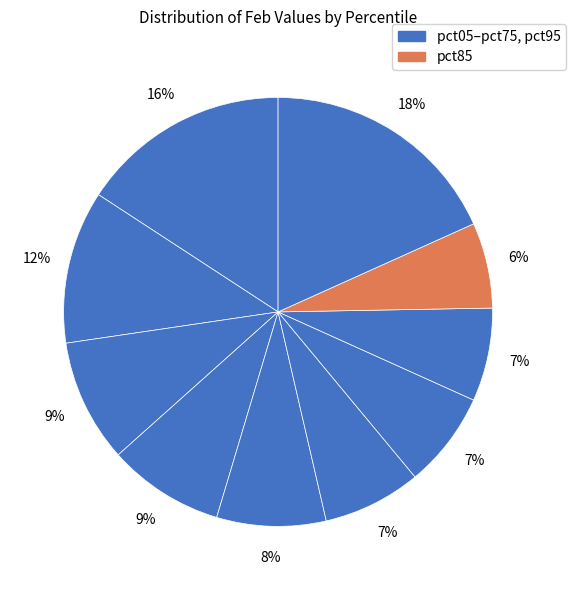

To the nearest percent, what is the difference between the largest and smallest slice percentages?

12%